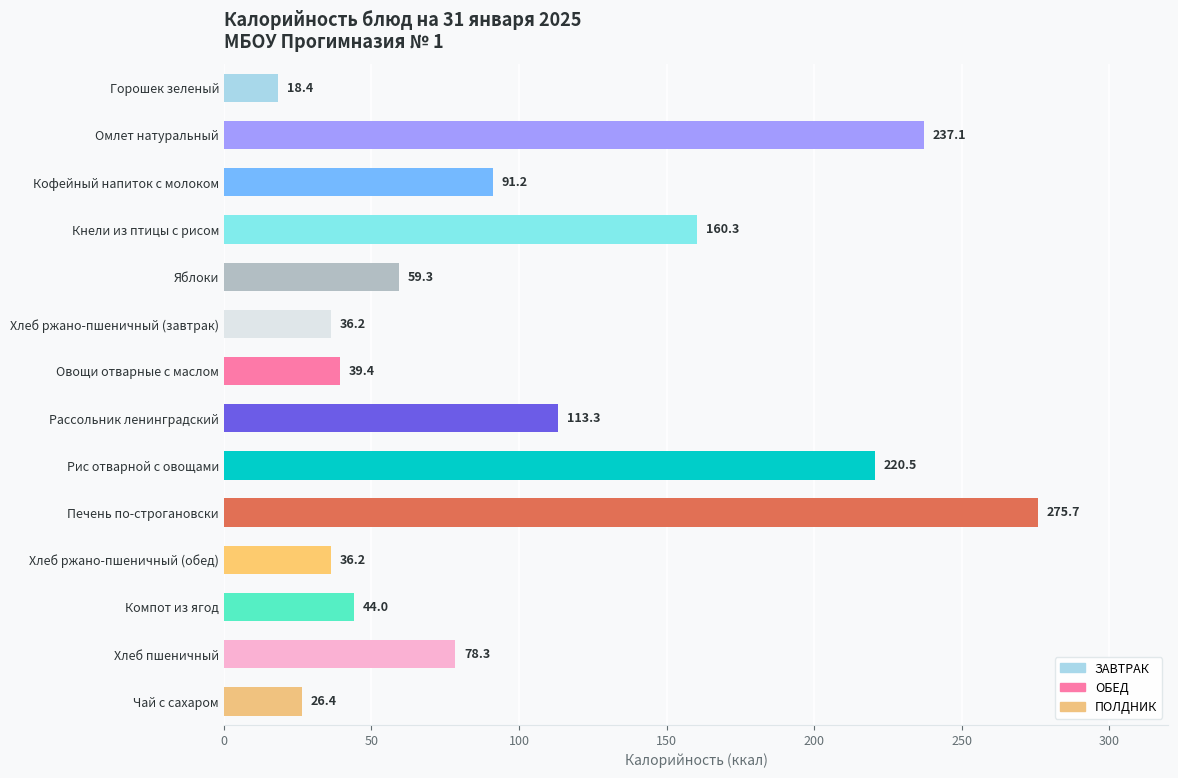

Is it true that the value at Омлет натуральный is 237.1?

True